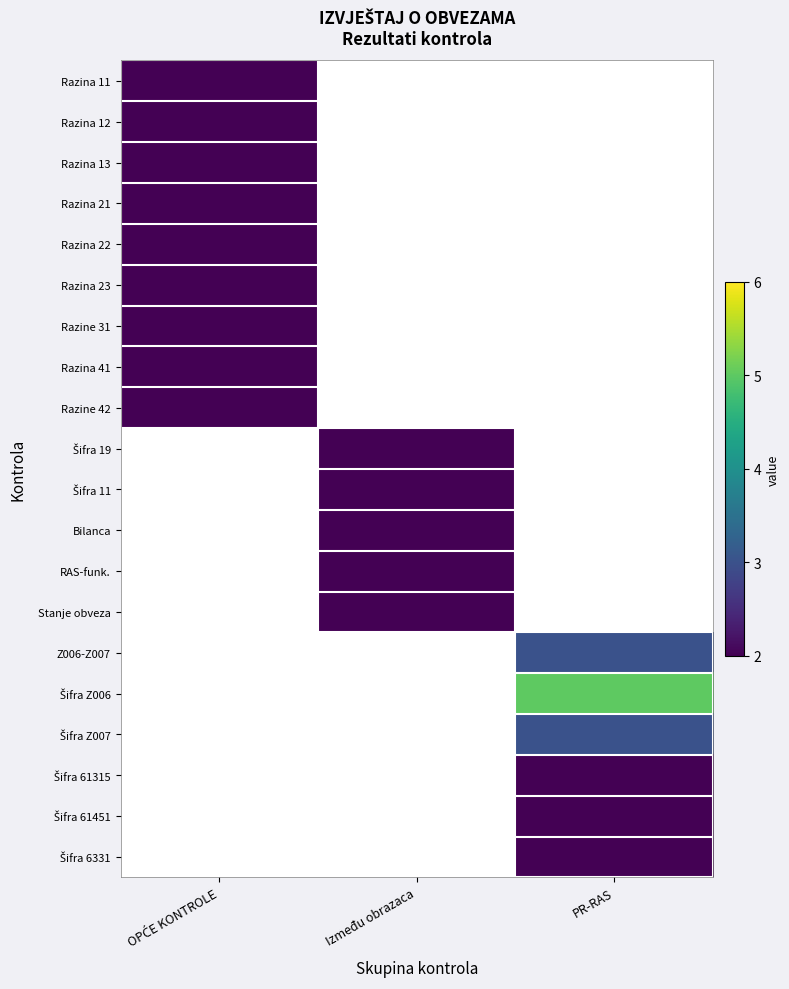

How many values in Šifra 61315 are above zero?

1